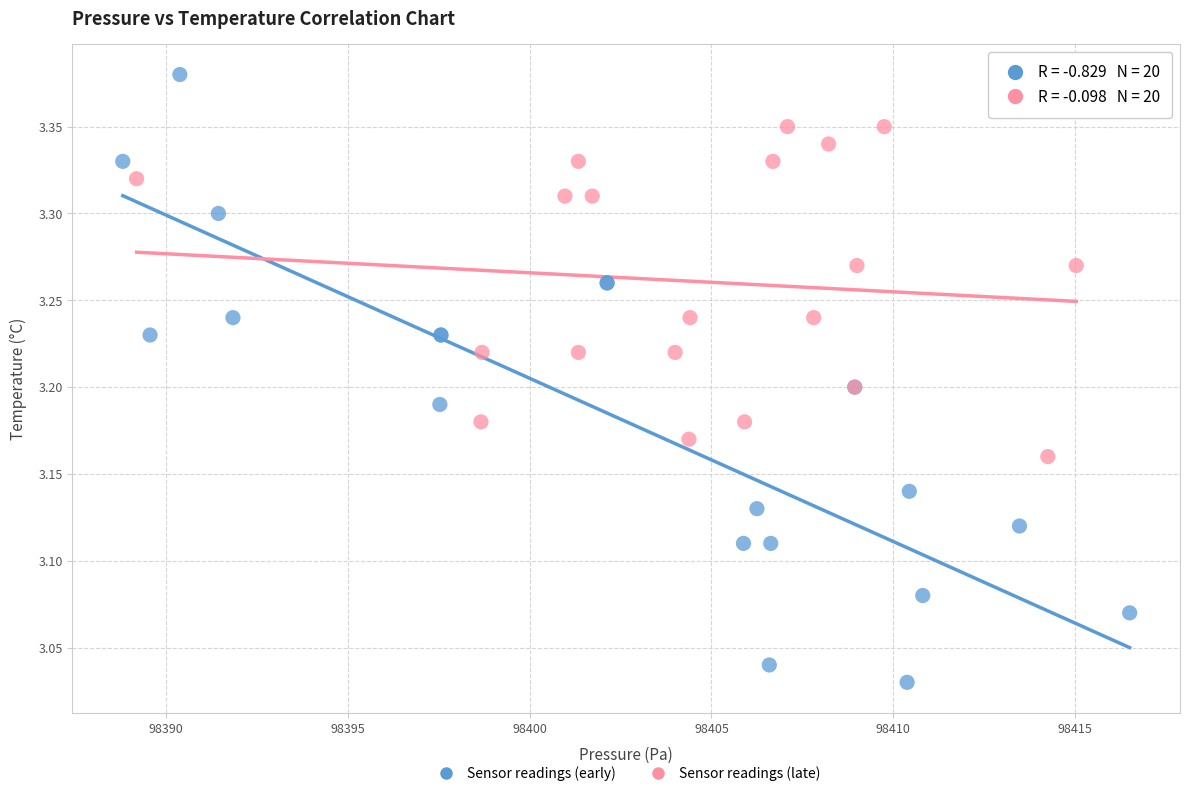

Which series has the largest Y range (max minus min)?

Sensor readings (early)